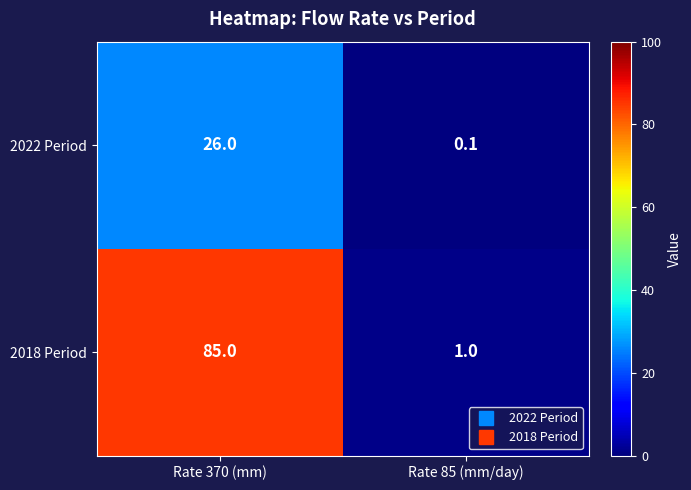

How many categories are shown in the chart?

2